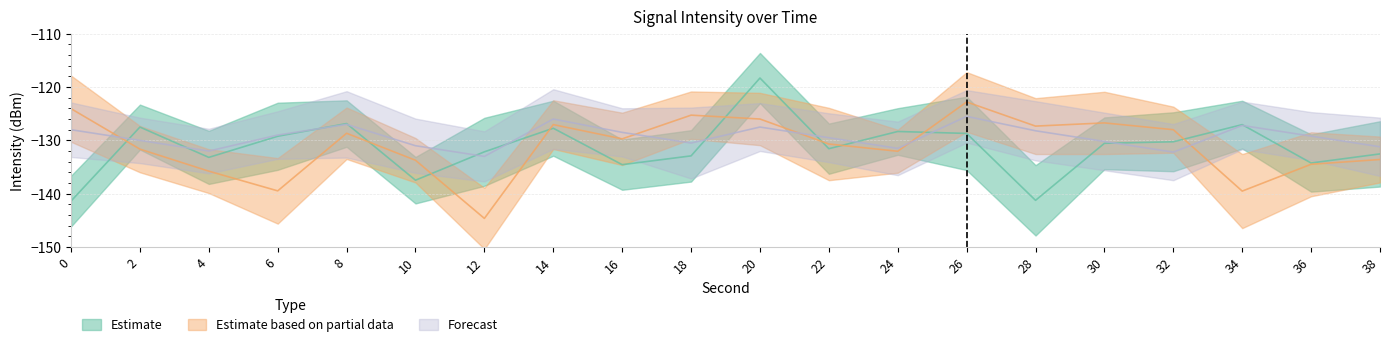

Which category has the highest value across all series?

20